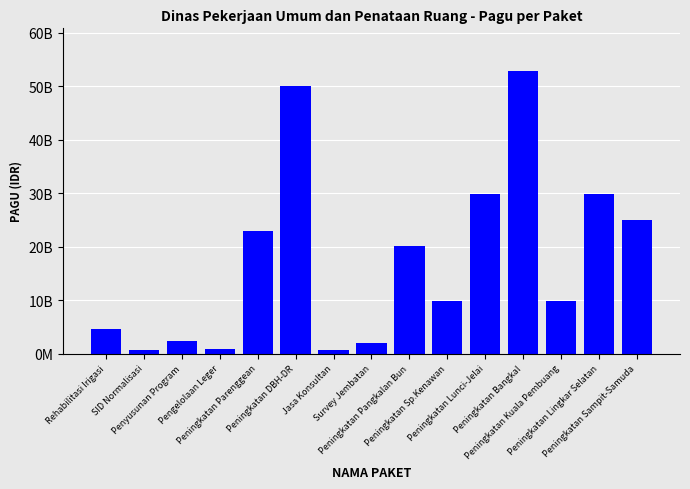

What is the sum of all values?

261861350950